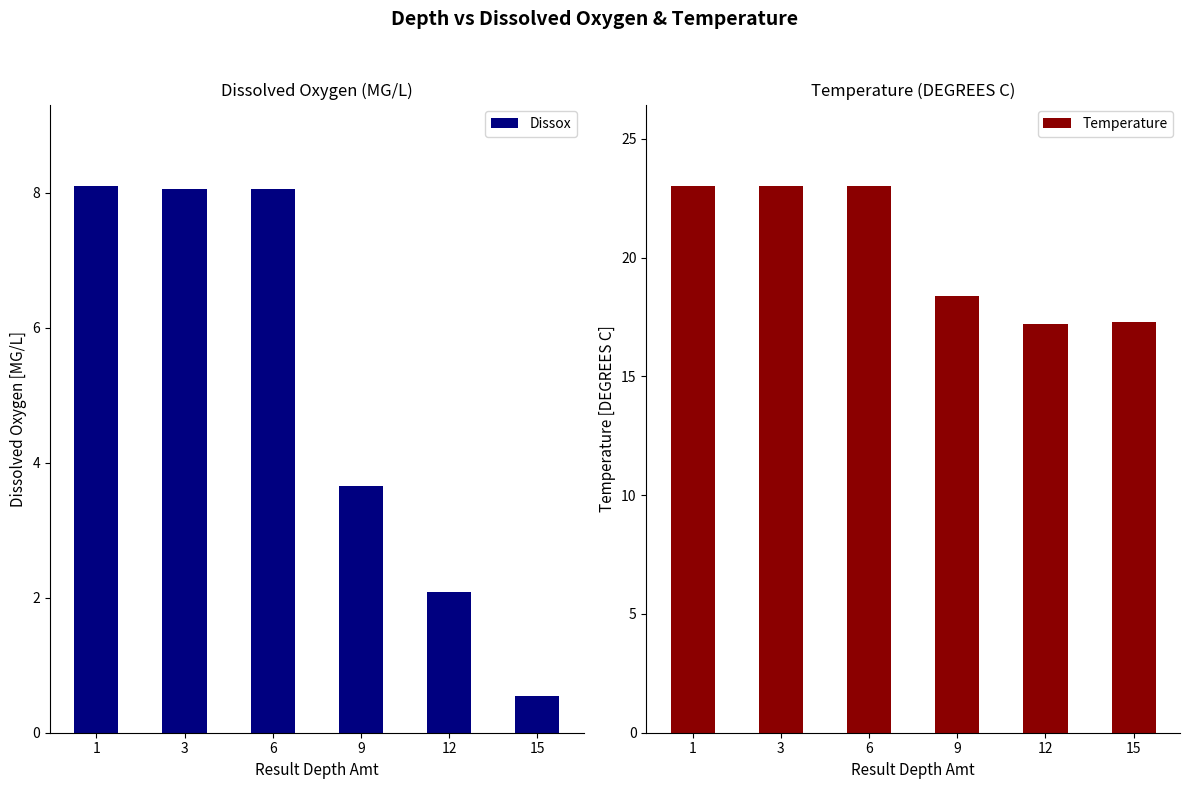

What is the difference between the maximum and minimum values in the Temperature series?

5.8